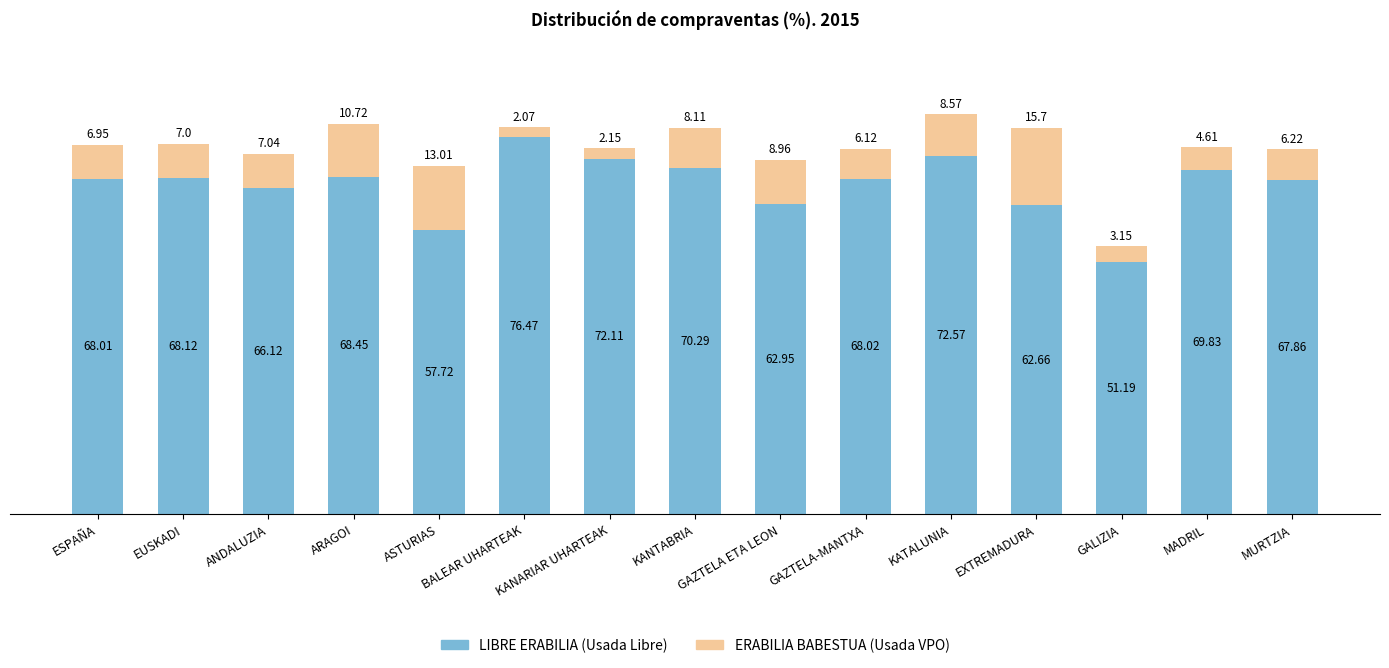

How many bars are there in total?

15